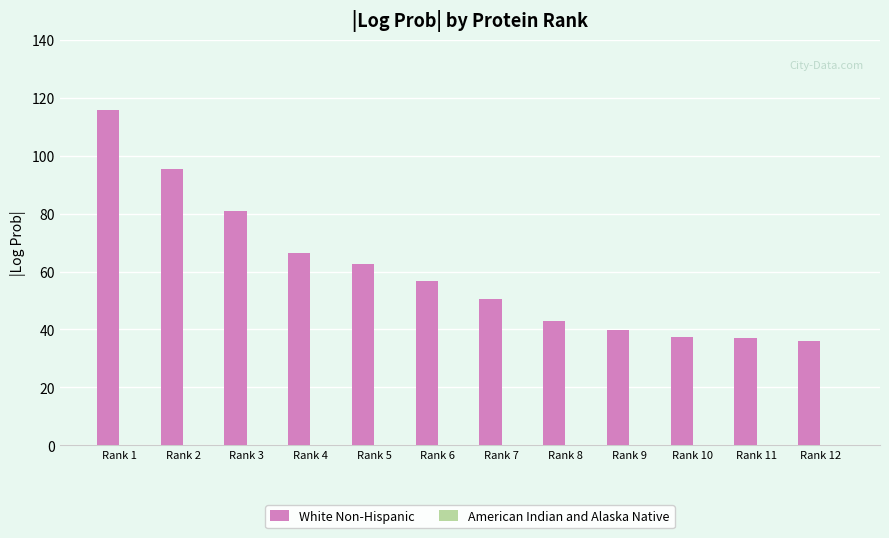

What is the smallest value displayed?

36.1